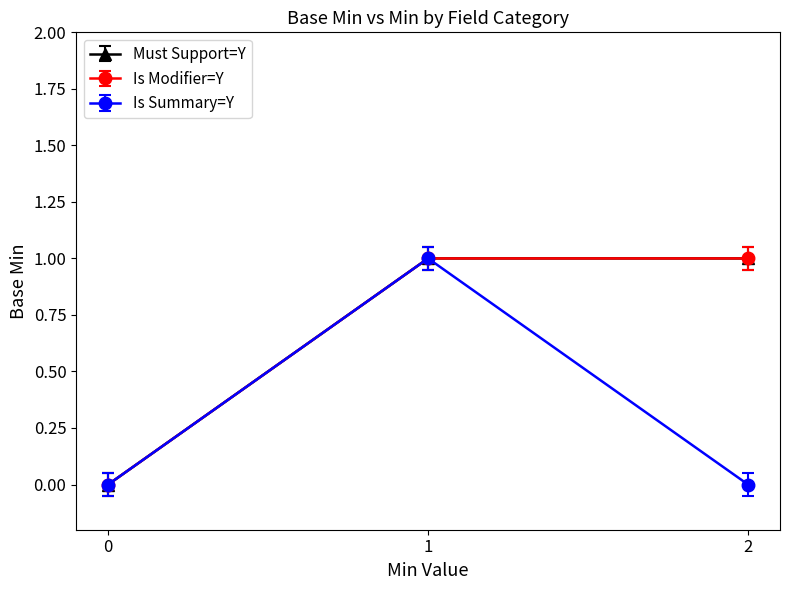

What are all the series names shown in the legend?

Min (Must Support=Y), Min (Is Modifier=Y), Min (Is Summary=Y)